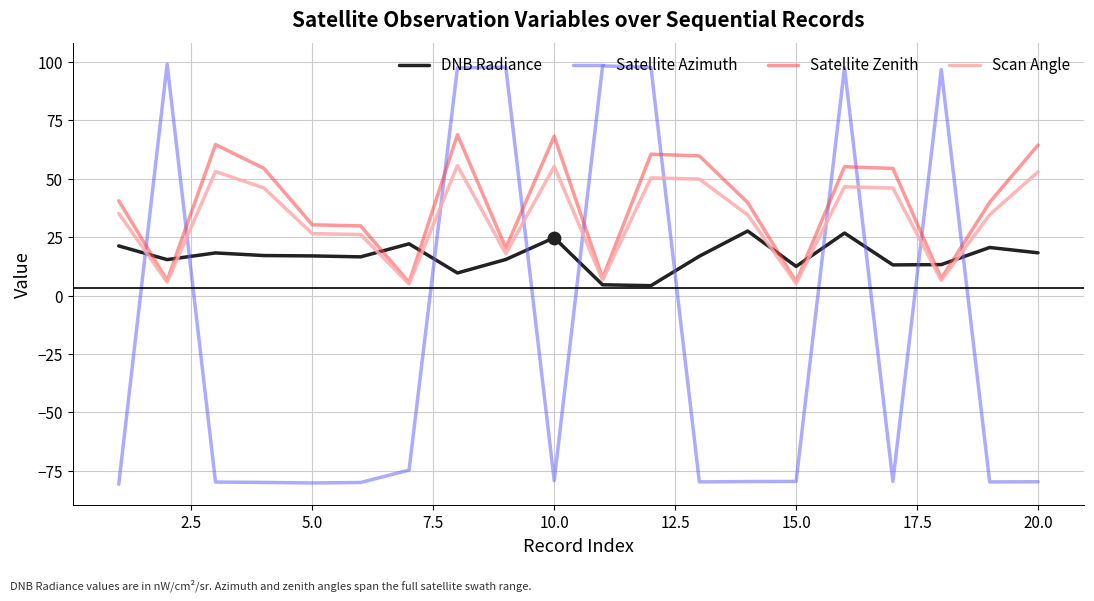

Which series has the widest spread of values?

Satellite Azimuth